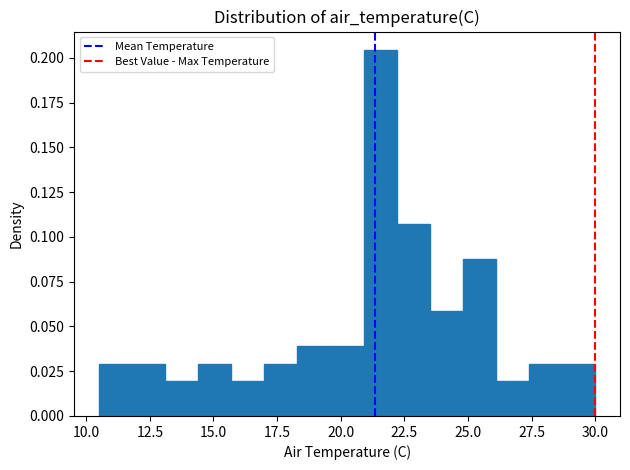

Around what value on the x-axis is the tallest bar? Give the approximate position of its centre, as read against the axis.

21.5